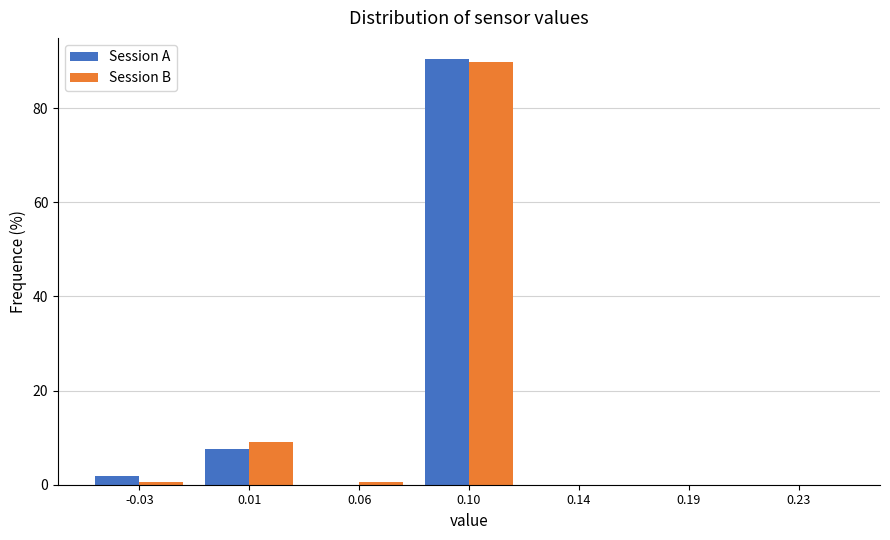

Reading left to right, list all the values displayed in this chart.

Session A: -0.03=1.9	0.01=7.7	0.06=0.0	0.10=90.4	0.14=0.0	0.19=0.0	0.23=0.0
Session B: -0.03=0.6	0.01=9.0	0.06=0.6	0.10=89.7	0.14=0.0	0.19=0.0	0.23=0.0